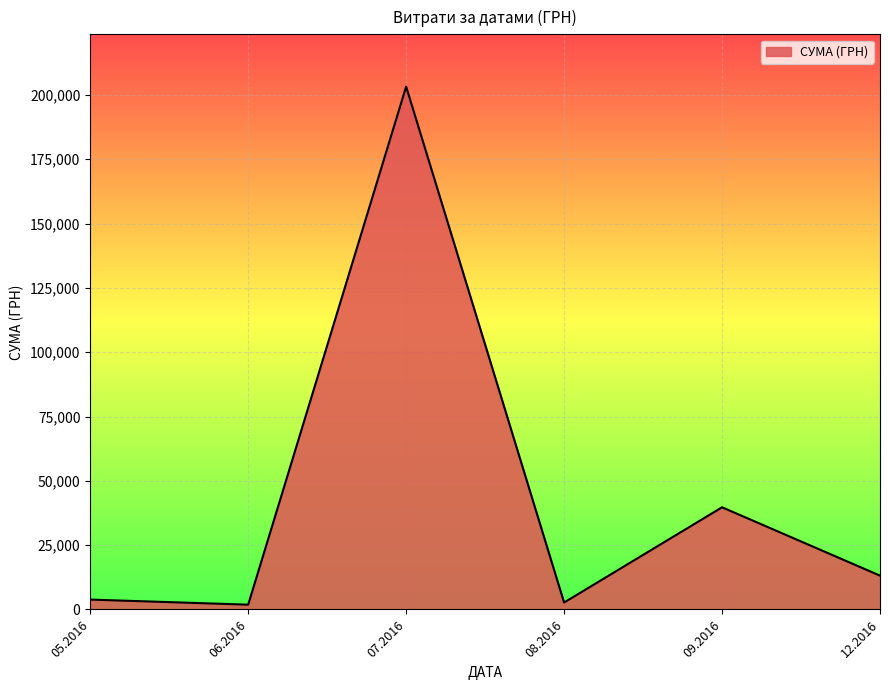

What is the greatest value displayed?

203240.9